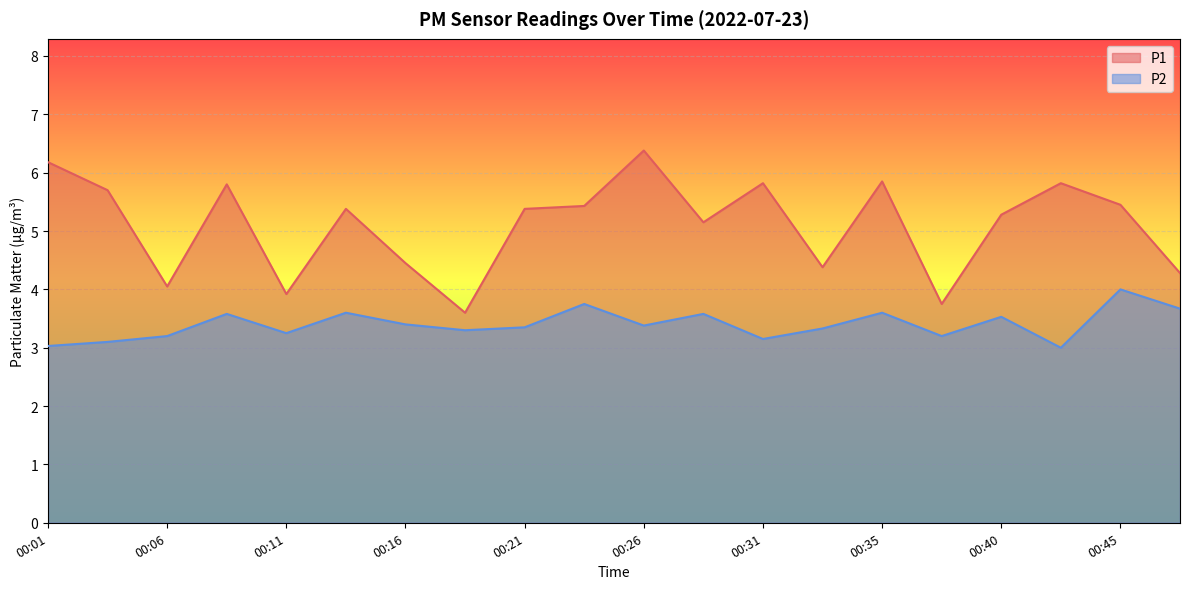

What is the total value across all series at 00:21?

8.7